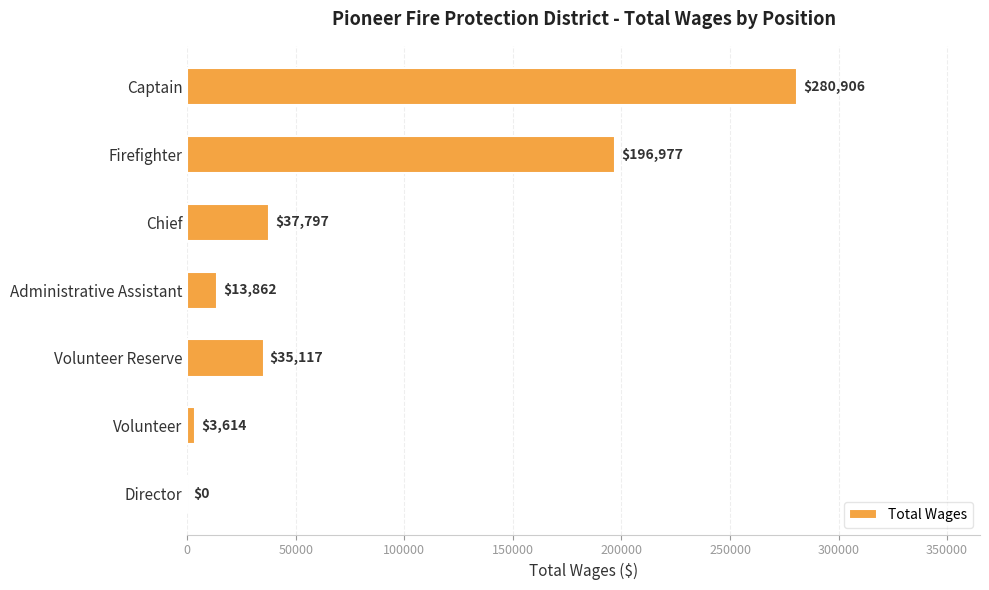

Reading top to bottom, what are all the values shown in this chart?

Captain=280906	Firefighter=196977	Chief=37797	Administrative Assistant=13862	Volunteer Reserve=35117	Volunteer=3614	Director=0